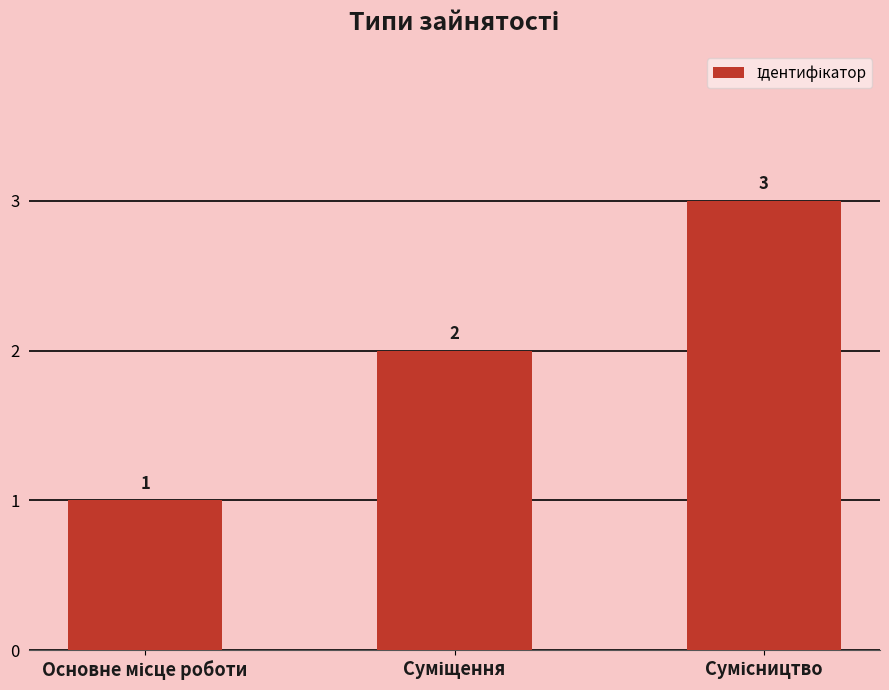

What is the sum of all values?

6